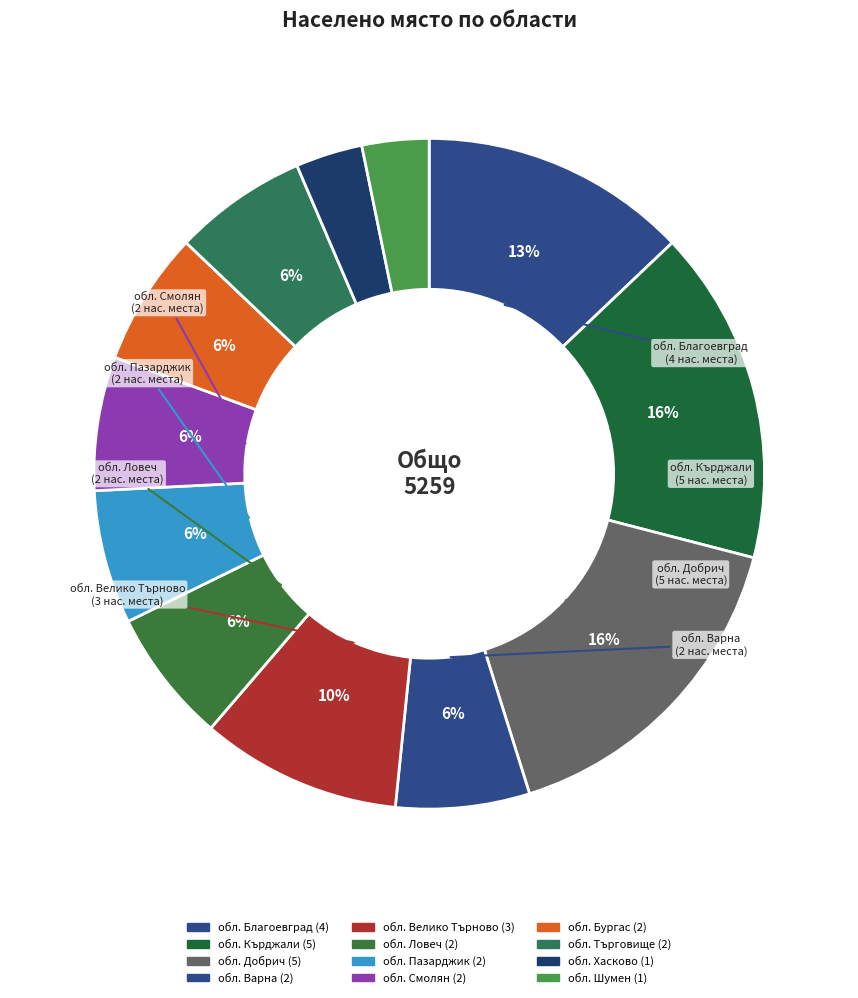

How many slices are in this pie chart?

12